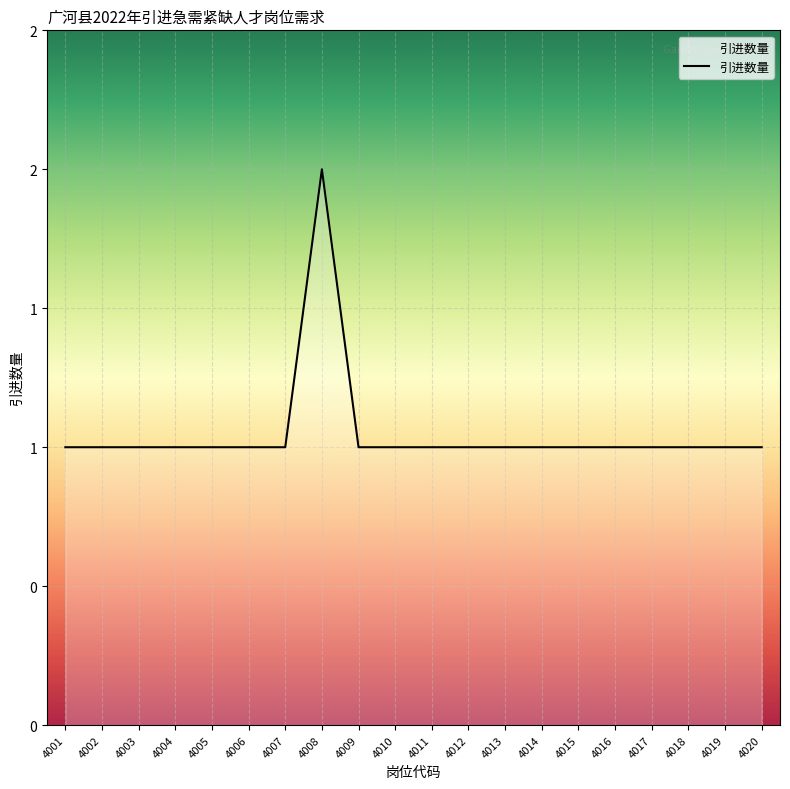

Which label corresponds to the largest value in the chart?

4008